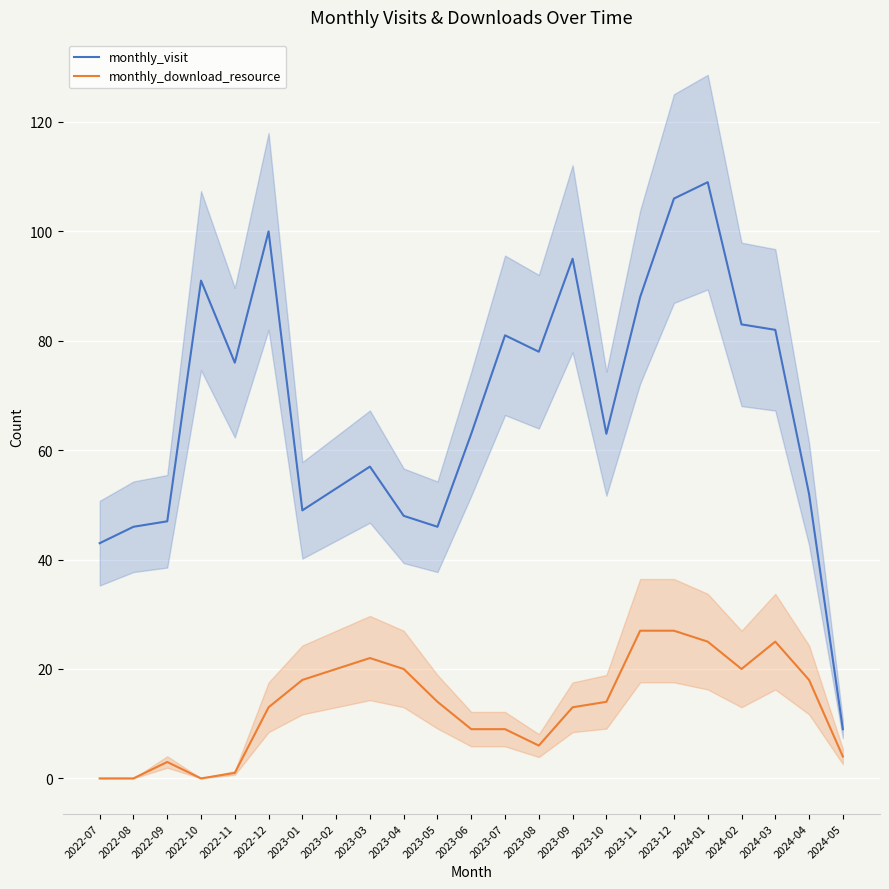

Is it true that monthly_visit equals 182 at 2023-12?

False